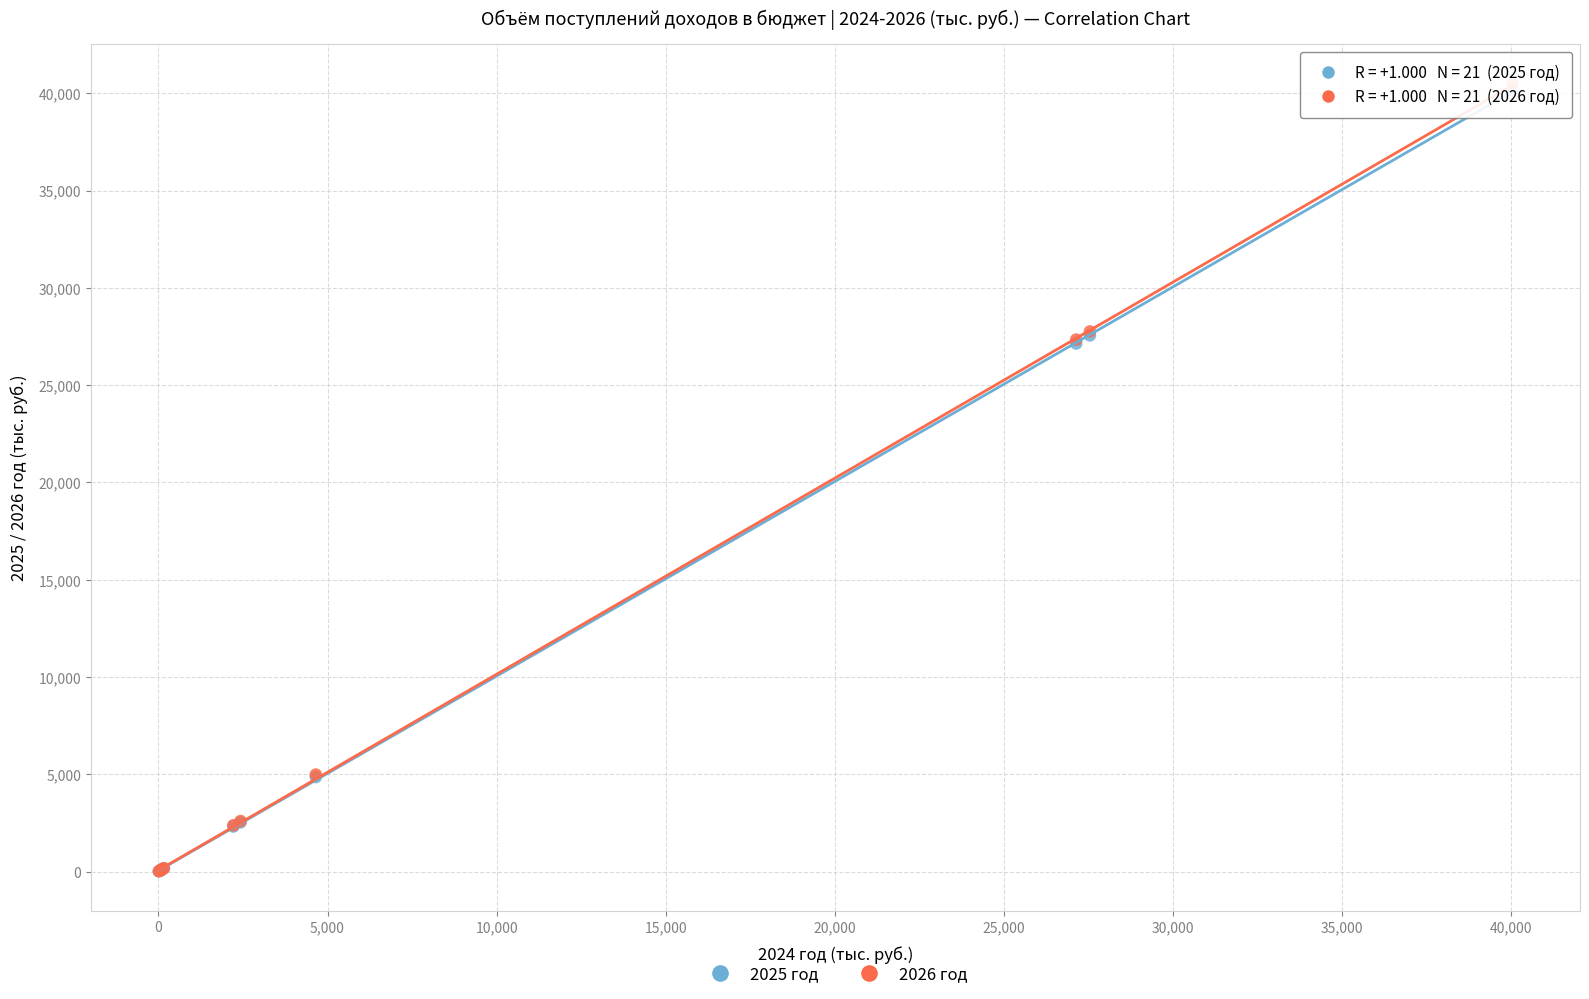

What are all the series names shown in the legend?

2025 год, 2026 год